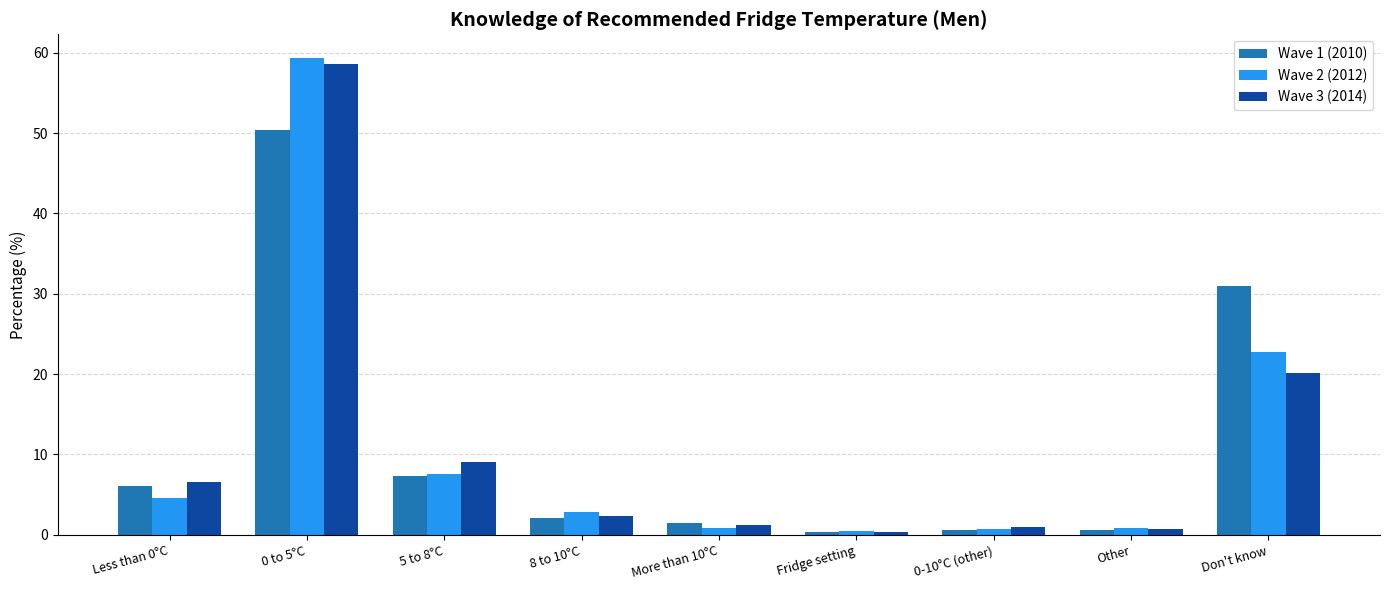

What is the greatest value displayed?

59.3